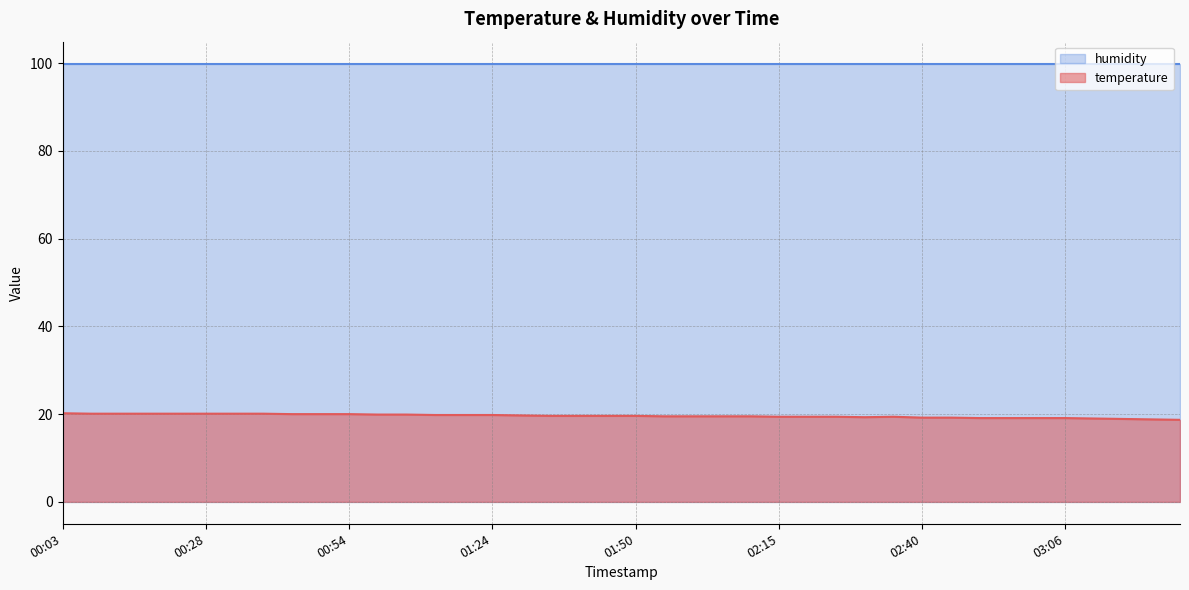

Reading left to right, extract all data points from this chart.

00:03=20.2	00:08=20.1	00:13=20.1	00:18=20.1	00:23=20.1	00:28=20.1	00:33=20.1	00:38=20.1	00:44=20.0	00:49=20.0	00:54=20.0	00:59=19.9	01:04=19.9	01:09=19.8	01:14=19.8	01:24=19.8	01:29=19.7	01:34=19.6	01:40=19.6	01:45=19.6	01:50=19.6	01:55=19.5	02:00=19.5	02:05=19.5	02:10=19.5	02:15=19.4	02:20=19.4	02:25=19.4	02:30=19.3	02:35=19.4	02:40=19.2	02:45=19.2	02:50=19.1	02:55=19.1	03:00=19.1	03:06=19.1	03:11=19.0	03:16=18.9	03:21=18.8	03:26=18.7